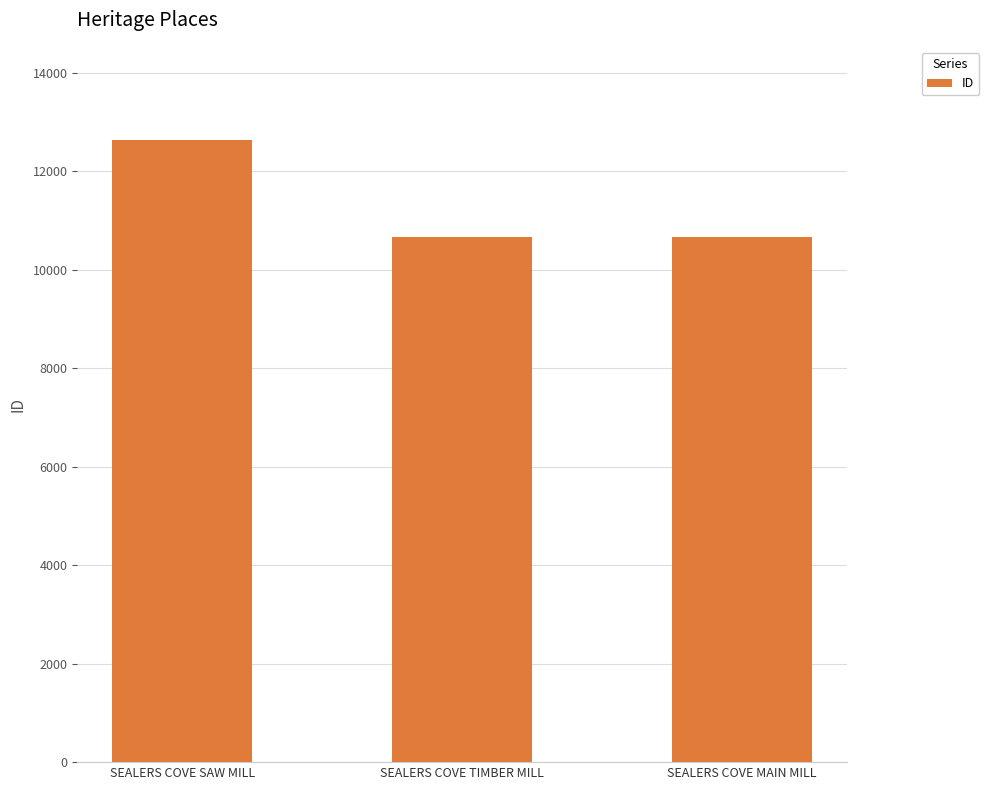

What is the value of the 1st bar from the left?

12632